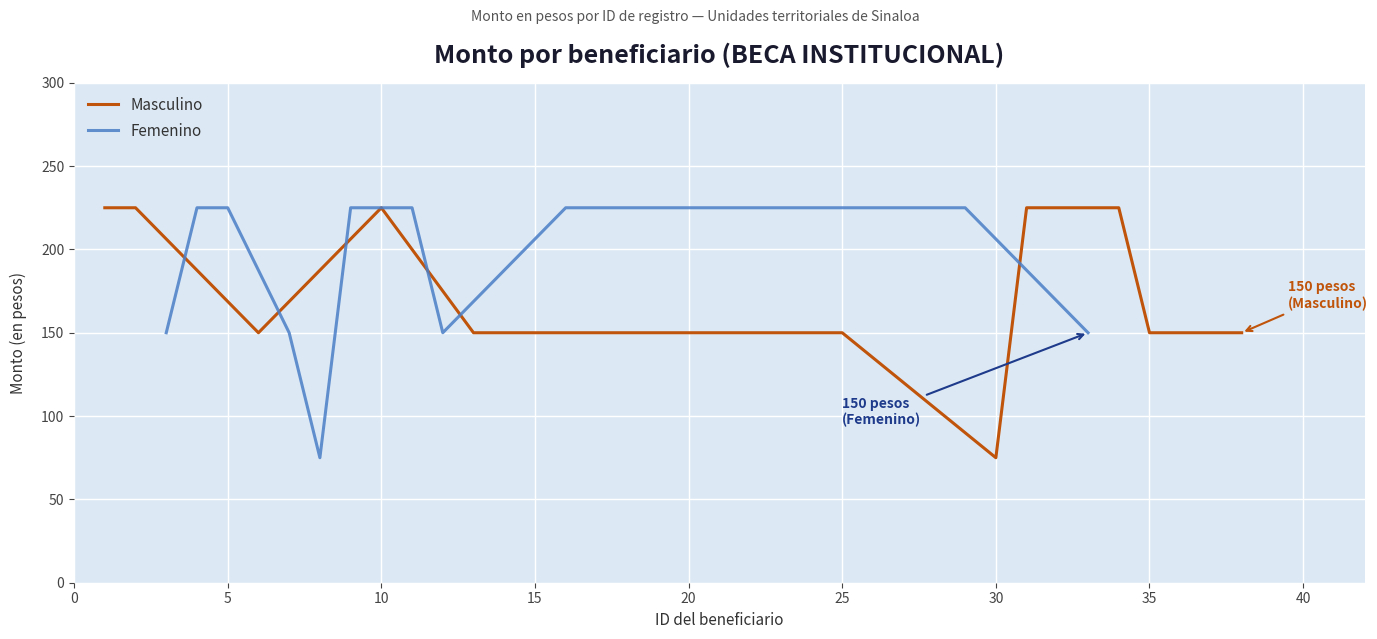

What is the total value across all series at 33?

375